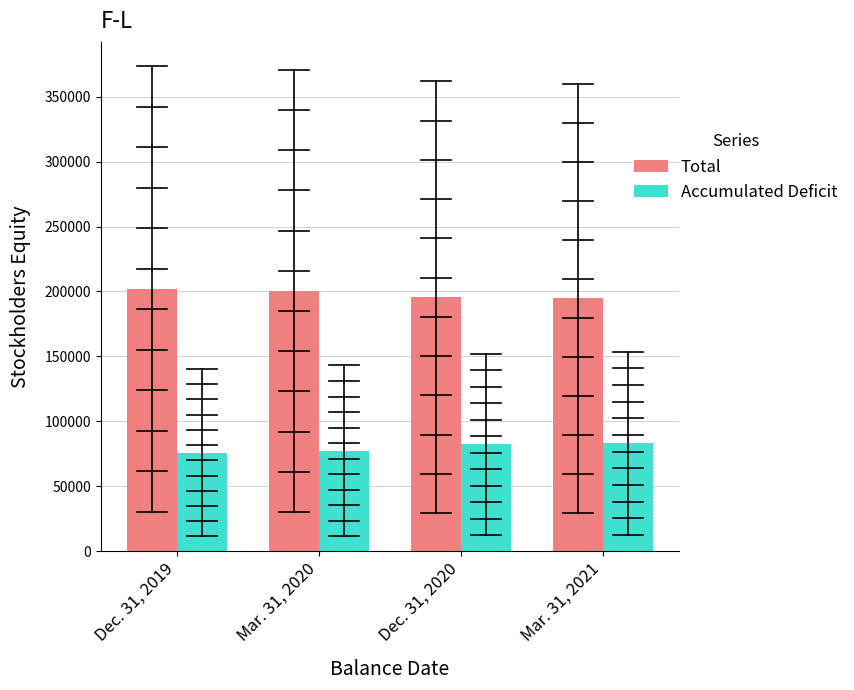

At which label is Total closest to 198287?

Mar. 31, 2020